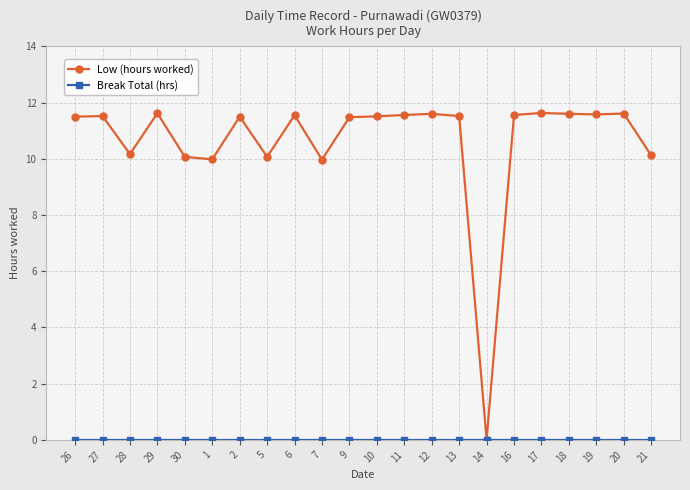

True or false: Low (hours worked) has more than 1 points higher than both neighbors.

True